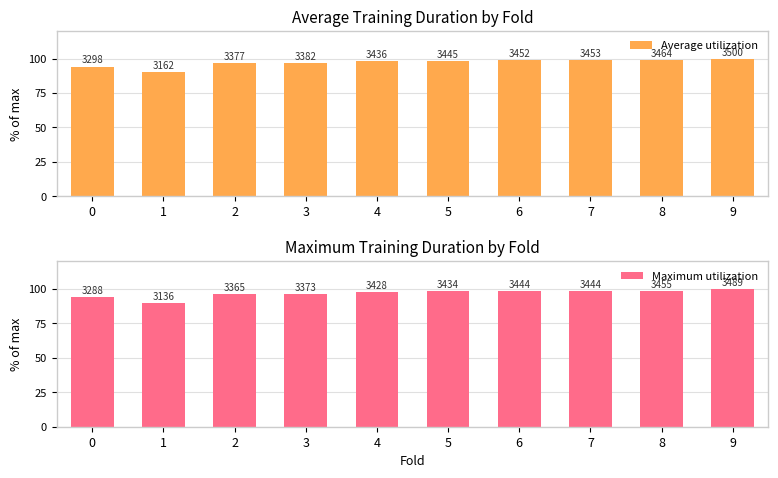

List the series in order of their peak value, lowest first.

Maximum utilization, Average utilization